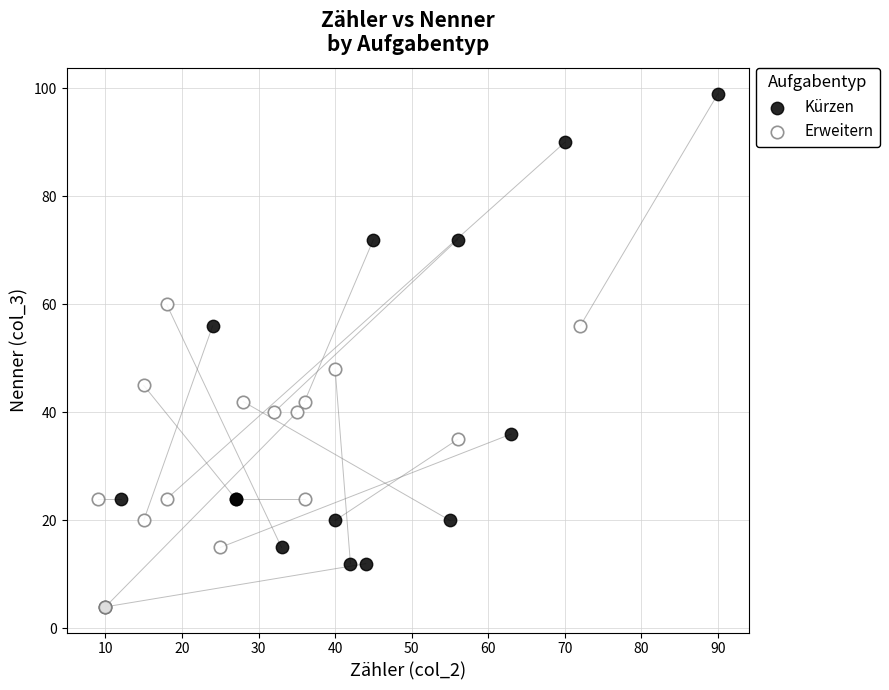

Which series reaches the maximum Y coordinate?

Kürzen